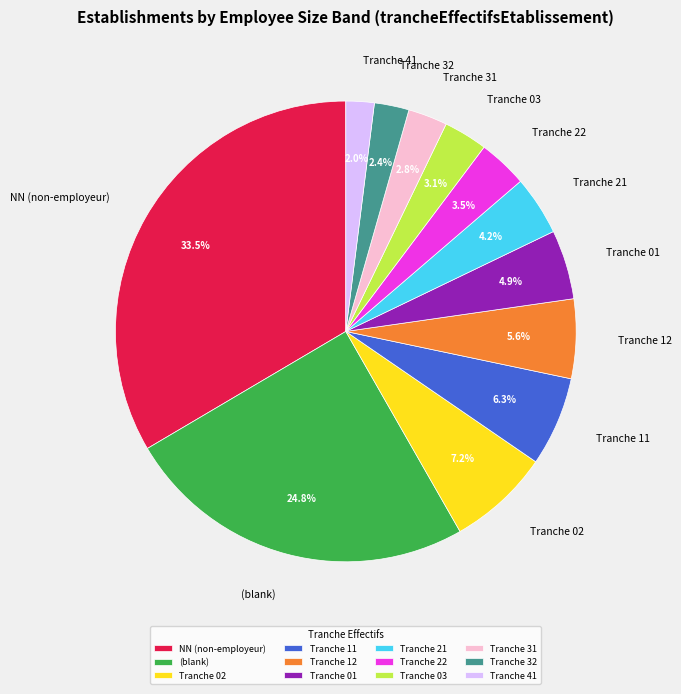

What is the largest slice in the pie chart?

NN (non-employeur)